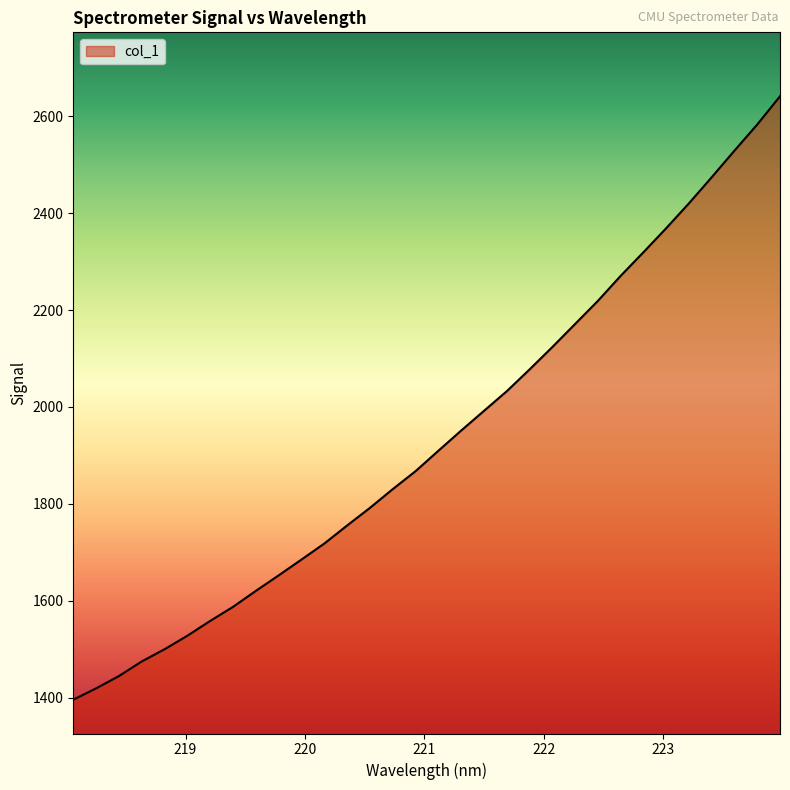

What is the minimum value shown in the chart?

1395.6